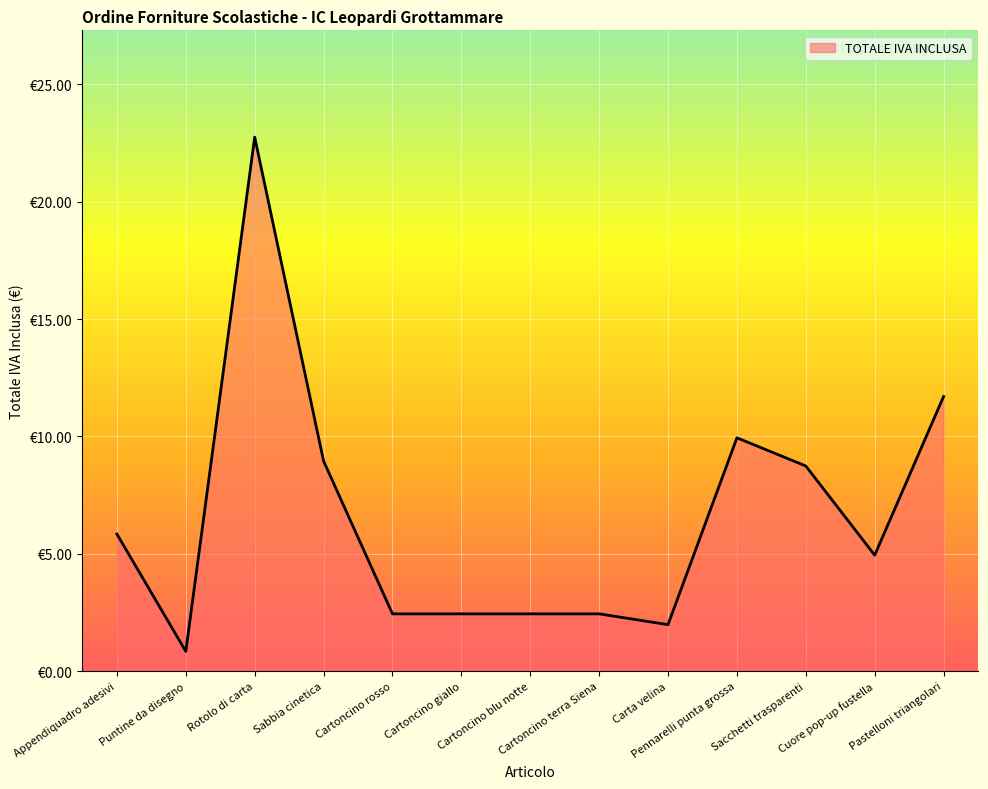

What is the label of the 7th point from the right?

Cartoncino blu notte